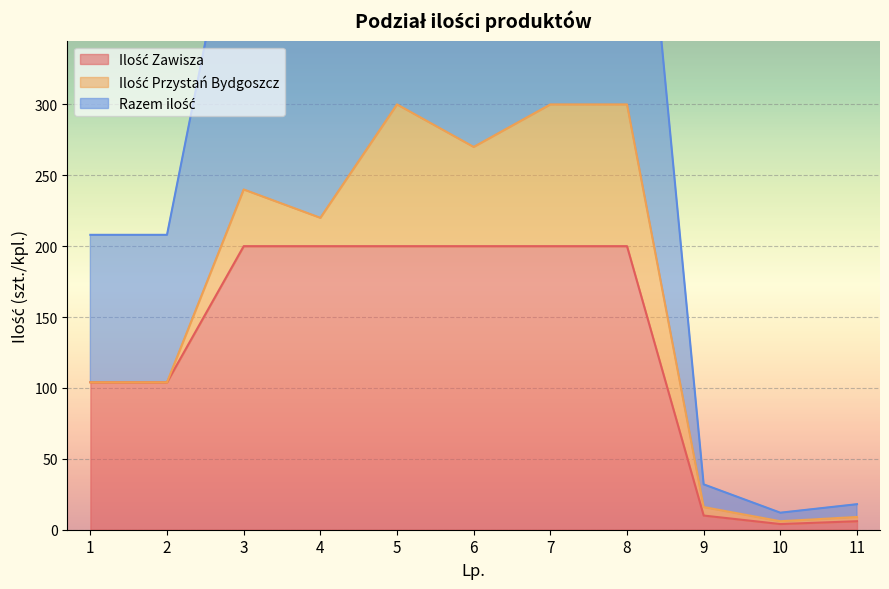

True or false: Razem ilość has more than 2 interior local peaks.

False